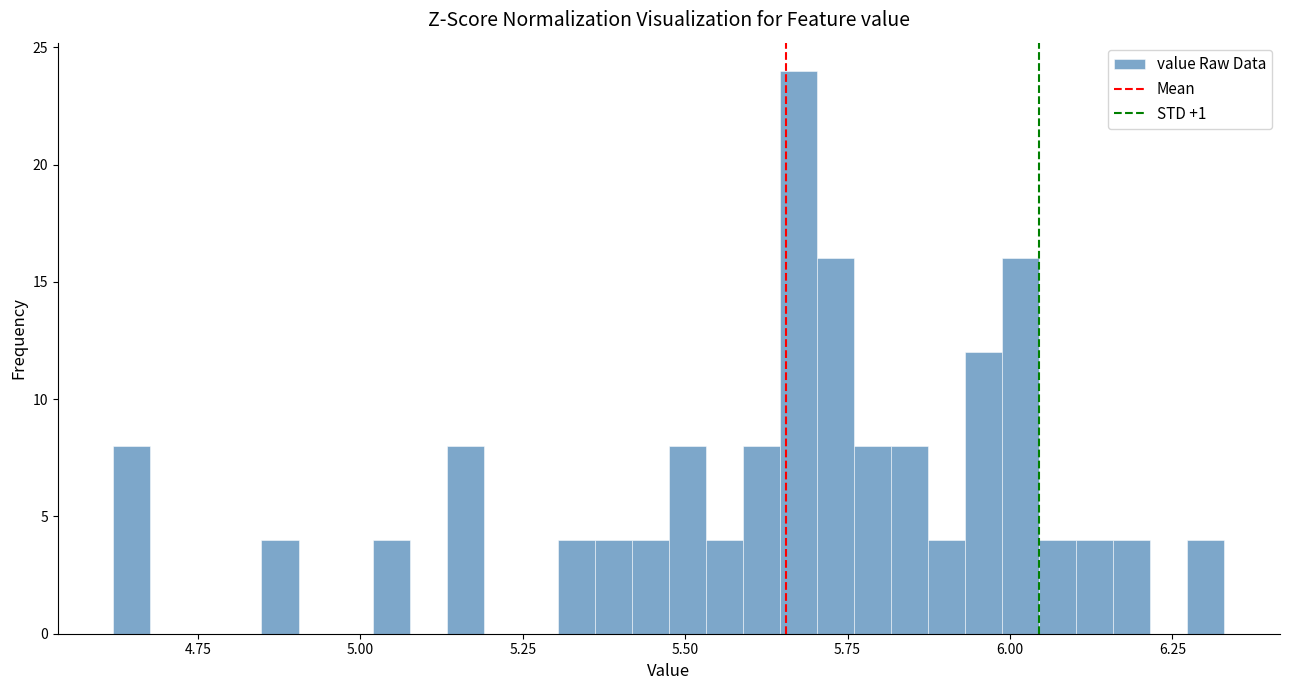

Read against the x-axis, roughly where is the centre of the tallest bar?

5.65